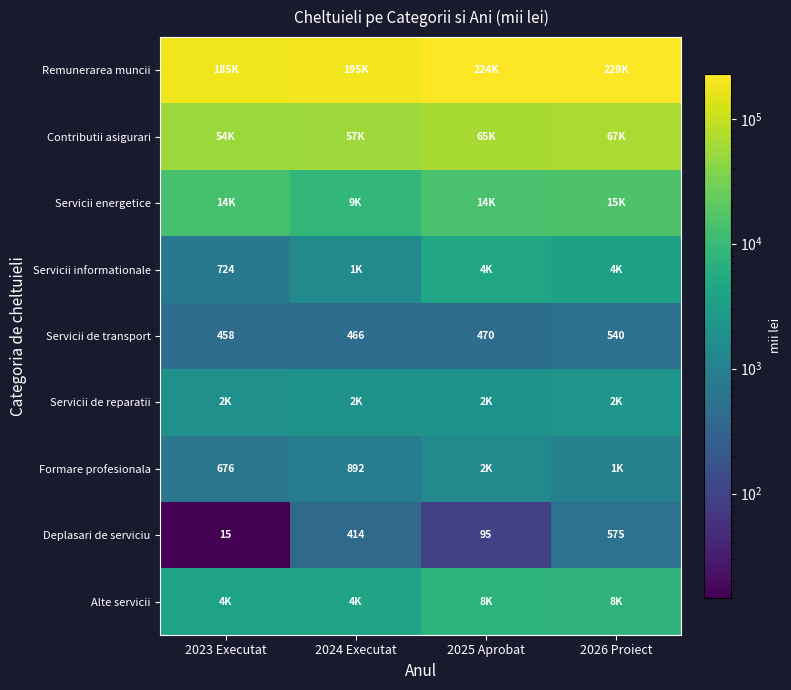

Where is Servicii de transport nearest to the value 499?

2025 Aprobat